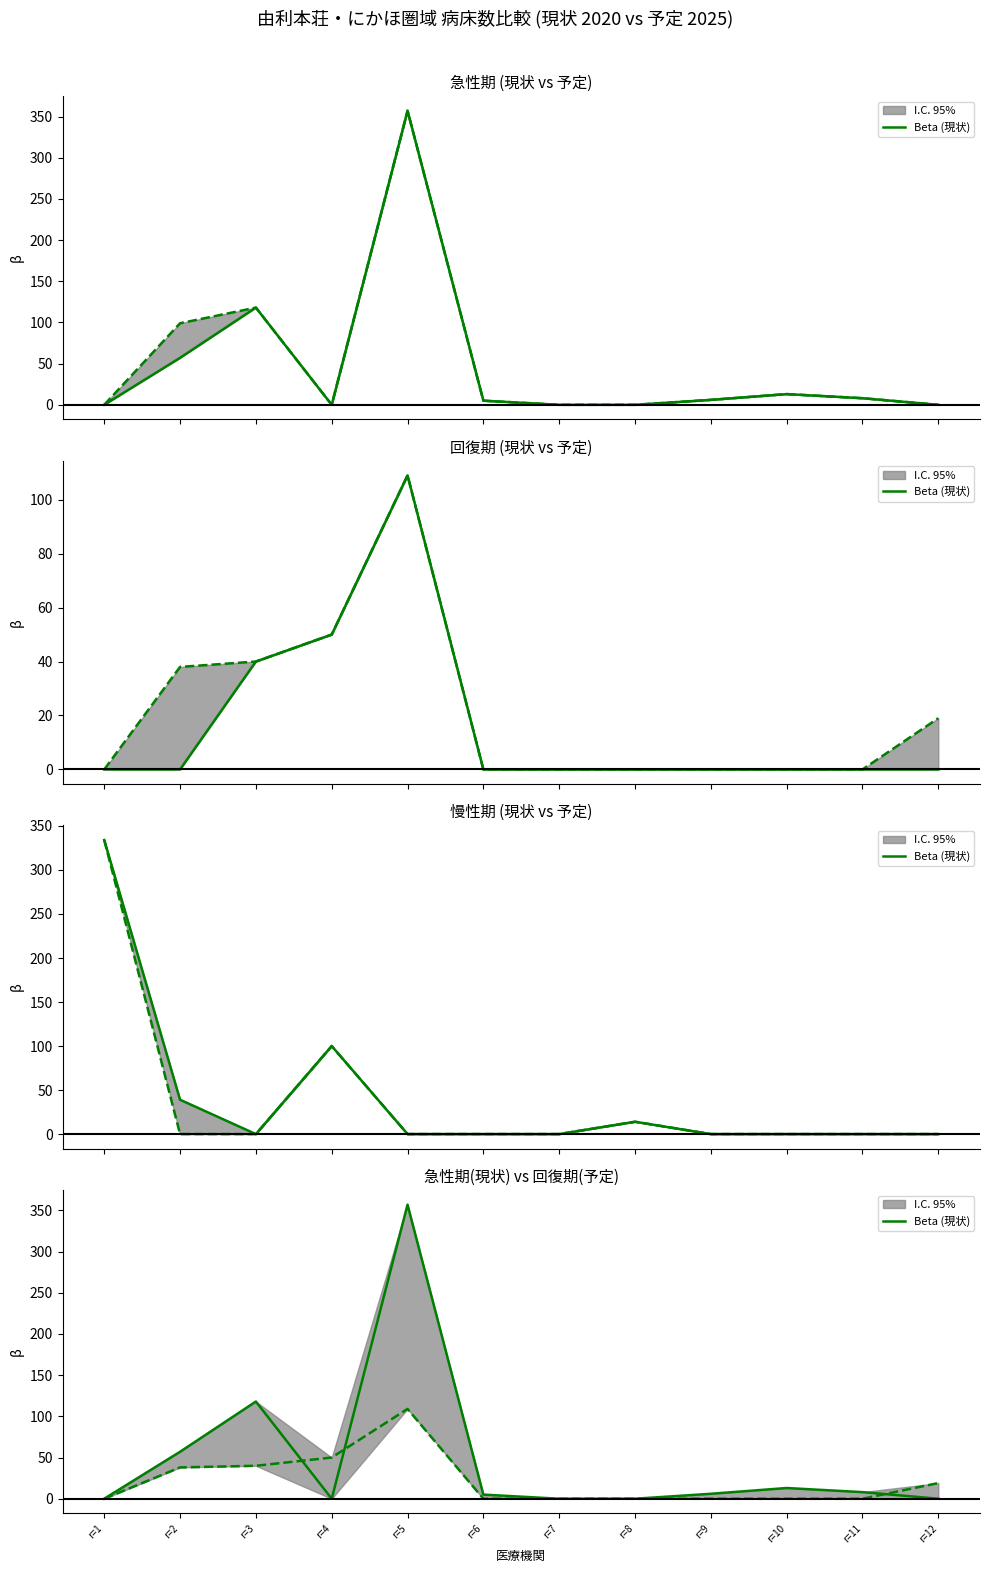

Reading left to right, transcribe all the data shown in this chart.

0	57	118	0	357	5	0	0	6	13	8	0